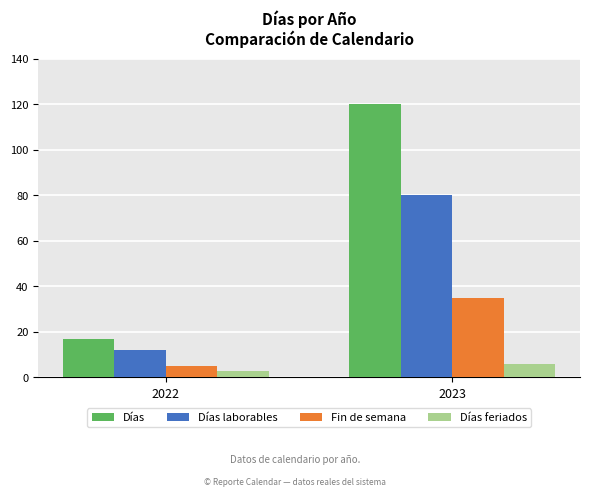

What is the difference between the Días feriados values at 2022 and 2023?

3